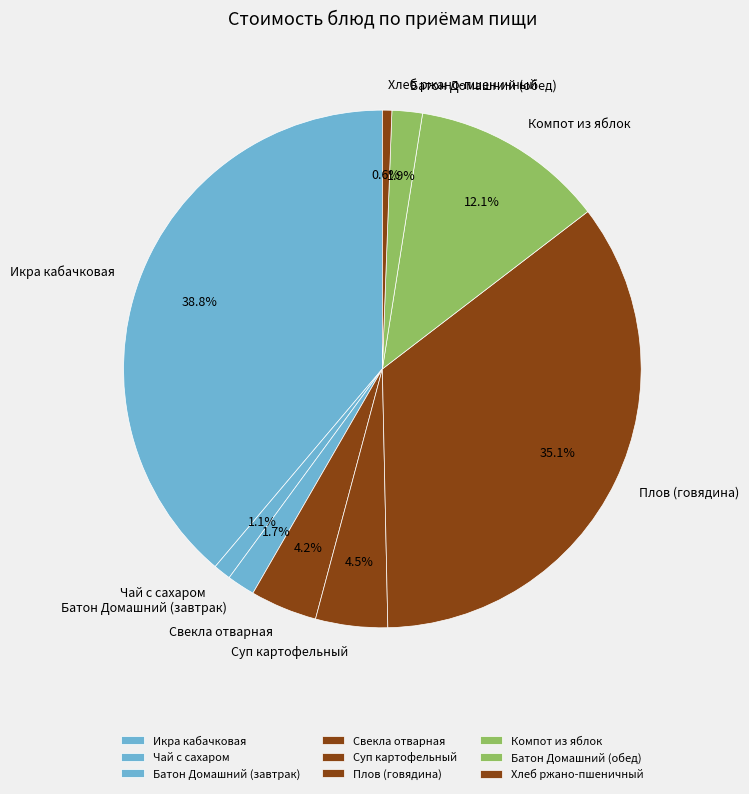

The Хлеб ржано-пшеничный slice represents 11% of the pie. True or false?

False